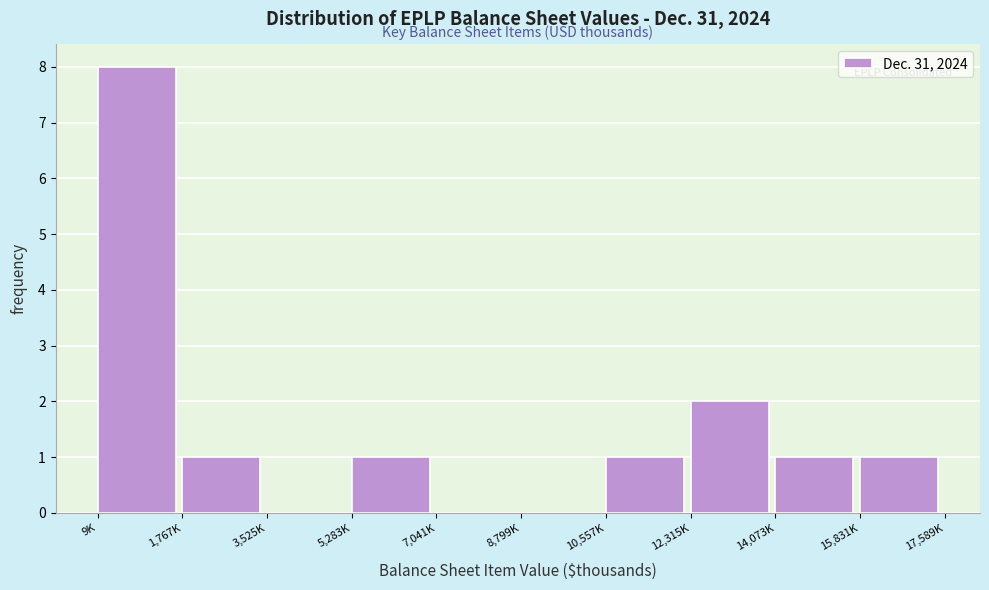

Reading right to left, transcribe all the data shown in this chart.

15,831K=1	14,073K=1	12,315K=2	10,557K=1	8,799K=0	7,041K=0	5,283K=1	3,525K=0	1,767K=1	9K=8